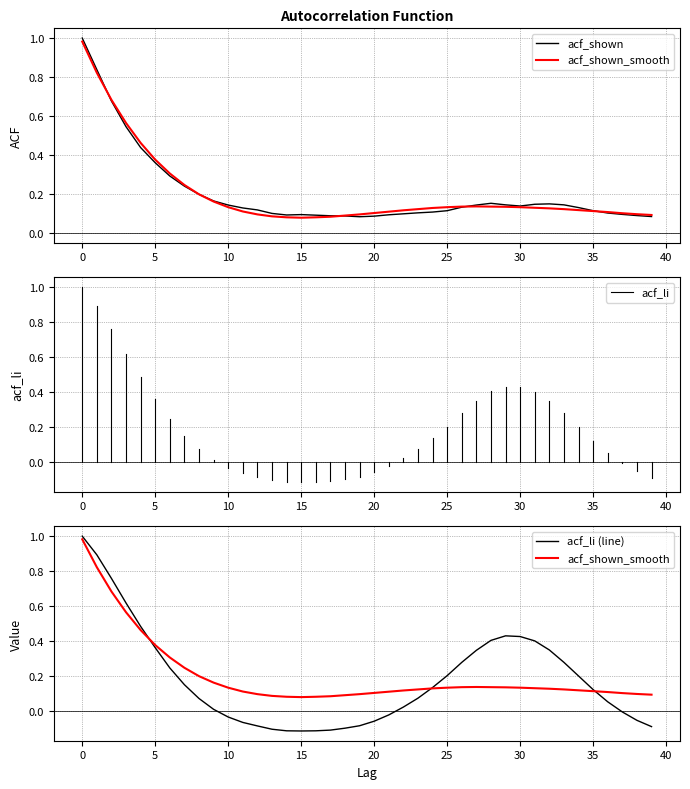

What is the difference between the maximum and minimum values in the acf_shown series?

0.9